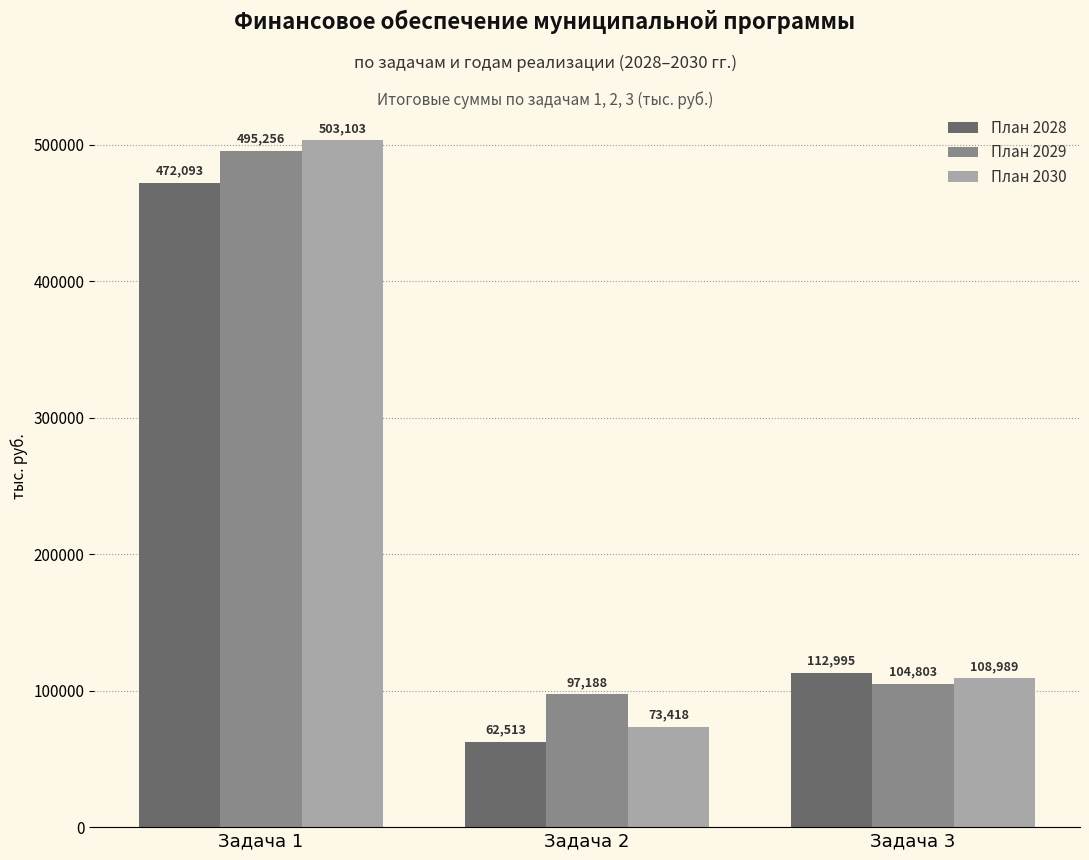

List the series in order of their overall mean, highest first.

План 2029, План 2030, План 2028